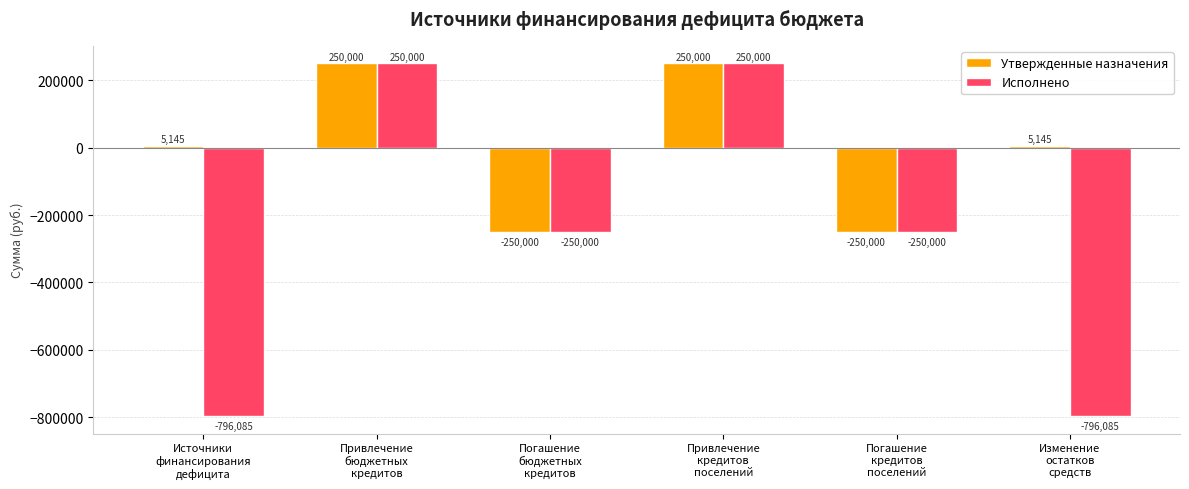

Which series has the largest total across all categories?

Утвержденные назначения